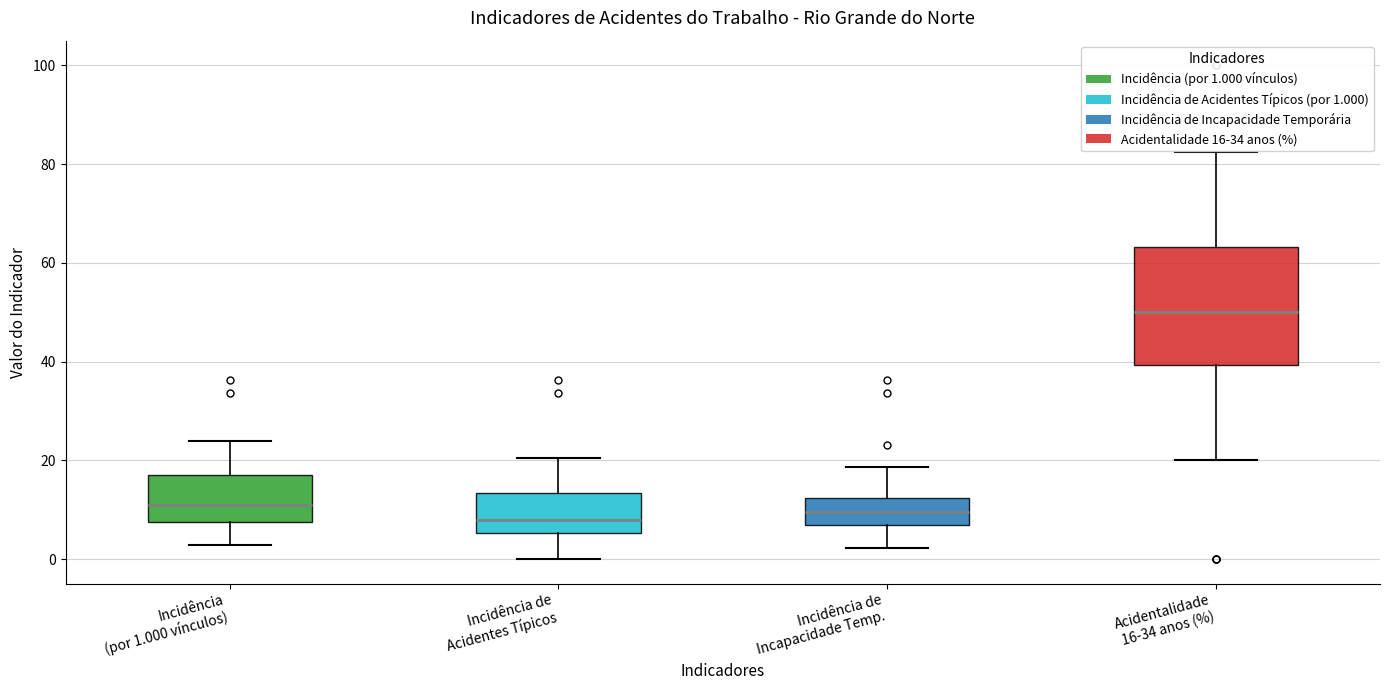

Which box is the tallest, from its lower edge to its upper edge?

Acidentalidade 16-34 anos (%)